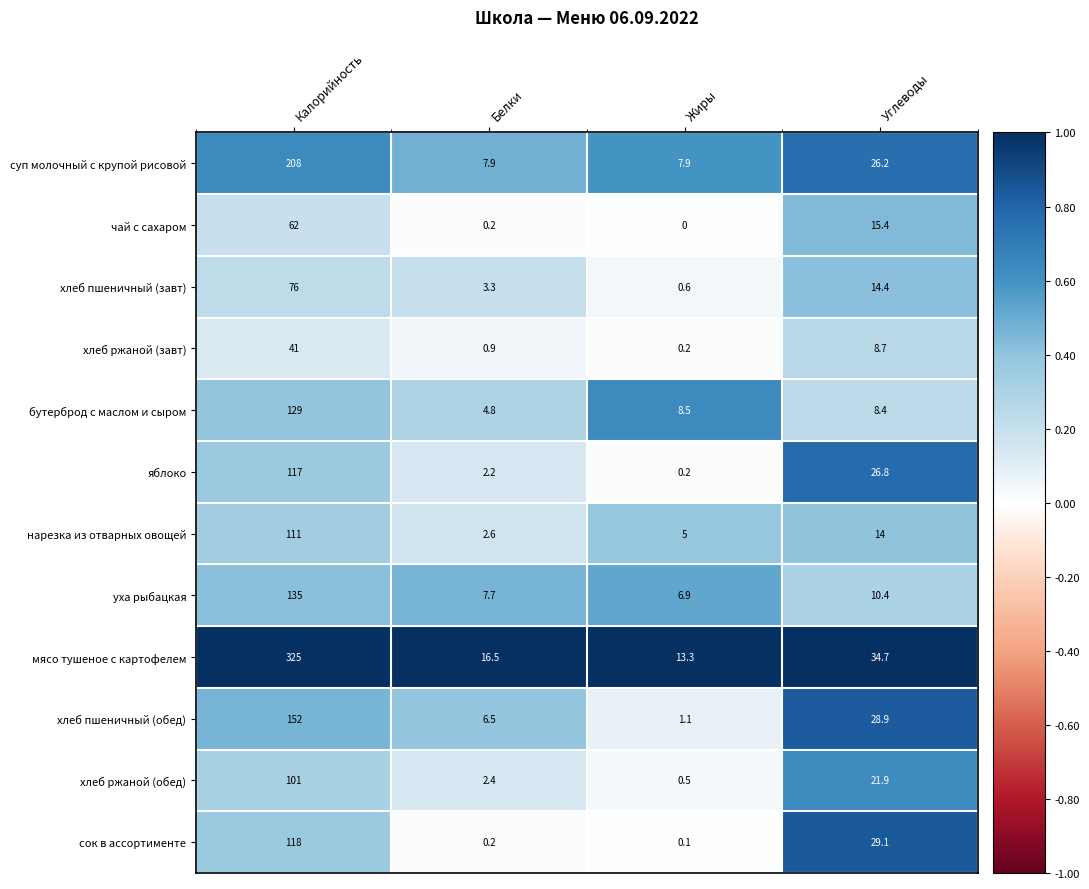

Between Калорийность and Жиры, which series saw the biggest shift?

мясо тушеное с картофелем